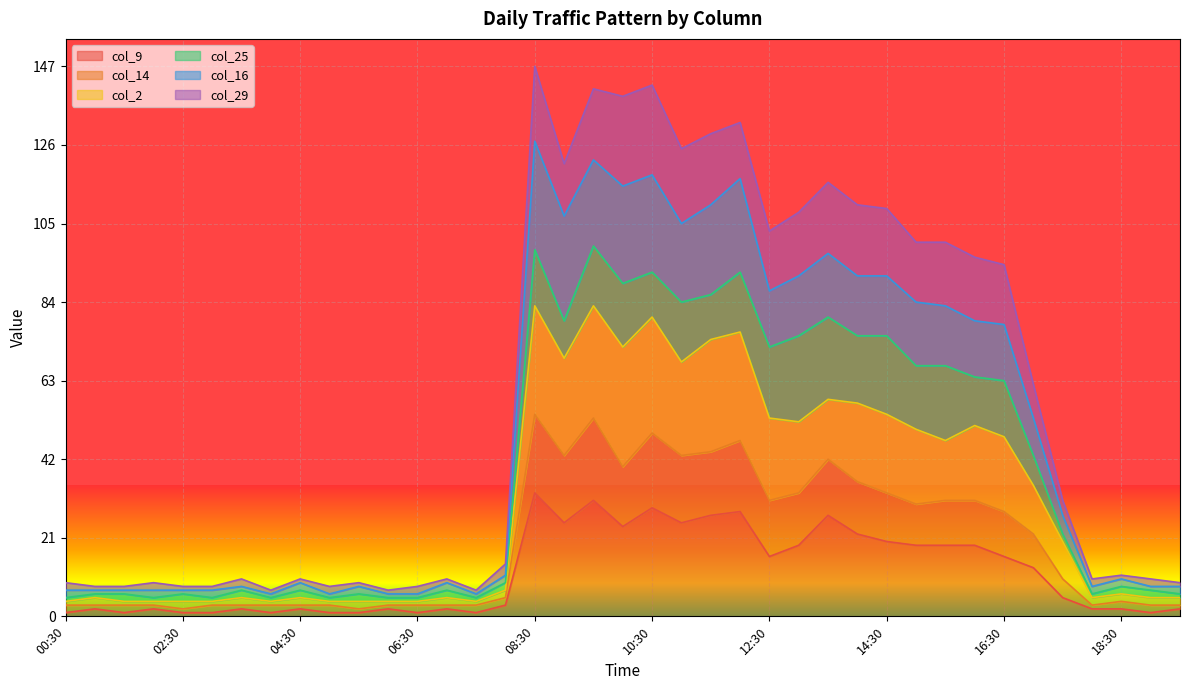

How many interior local valleys does the col_14 series have?

8